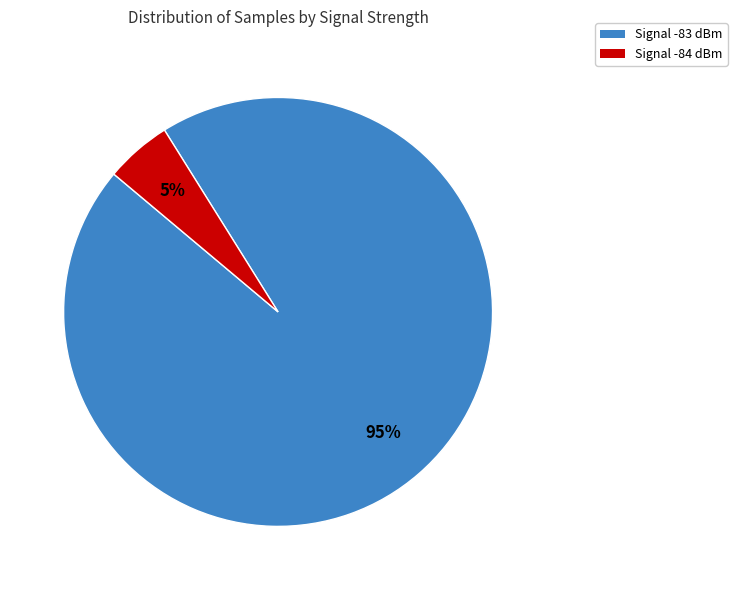

Which slice is the largest?

Signal -83 dBm